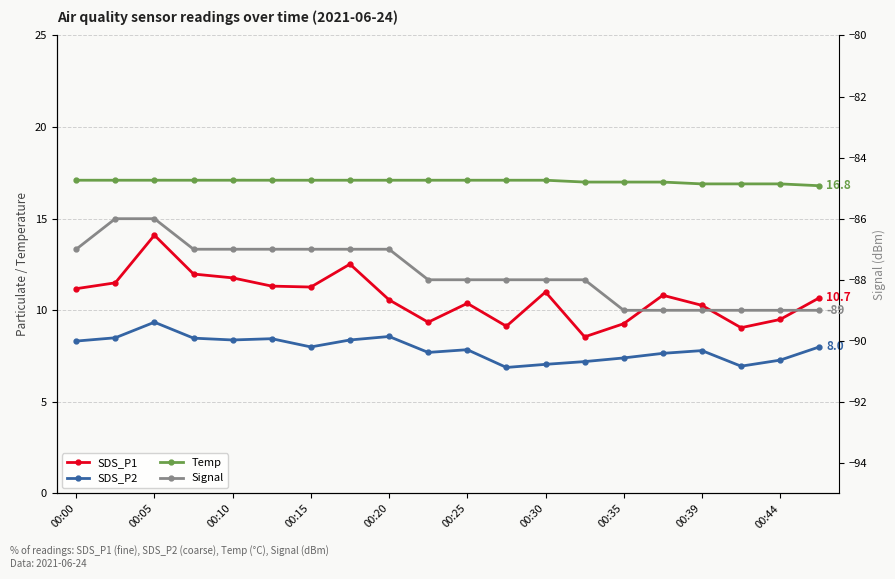

True or false: Temp has a value of 16.8 at 19.

True